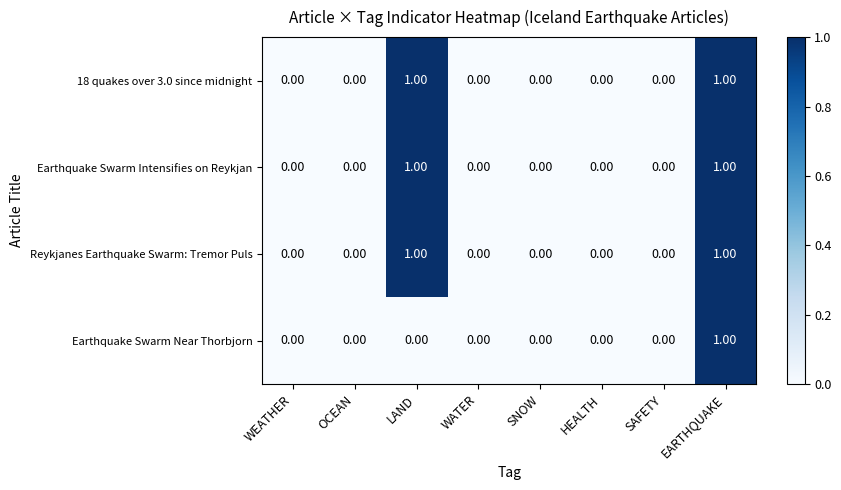

At which category is the sum across all series the highest?

EARTHQUAKE